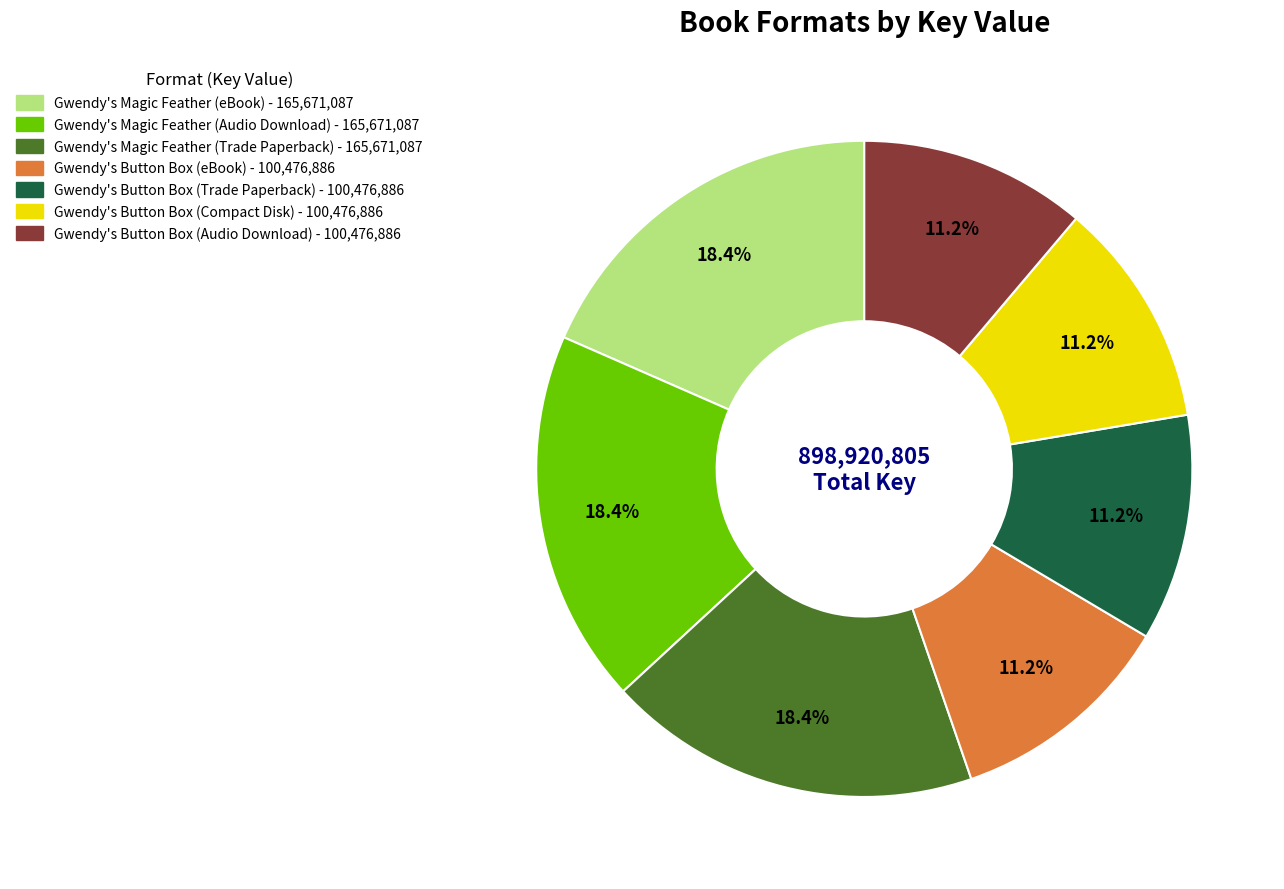

True or false: Gwendy's Magic Feather (Audio Download) accounts for 18% of the total.

True